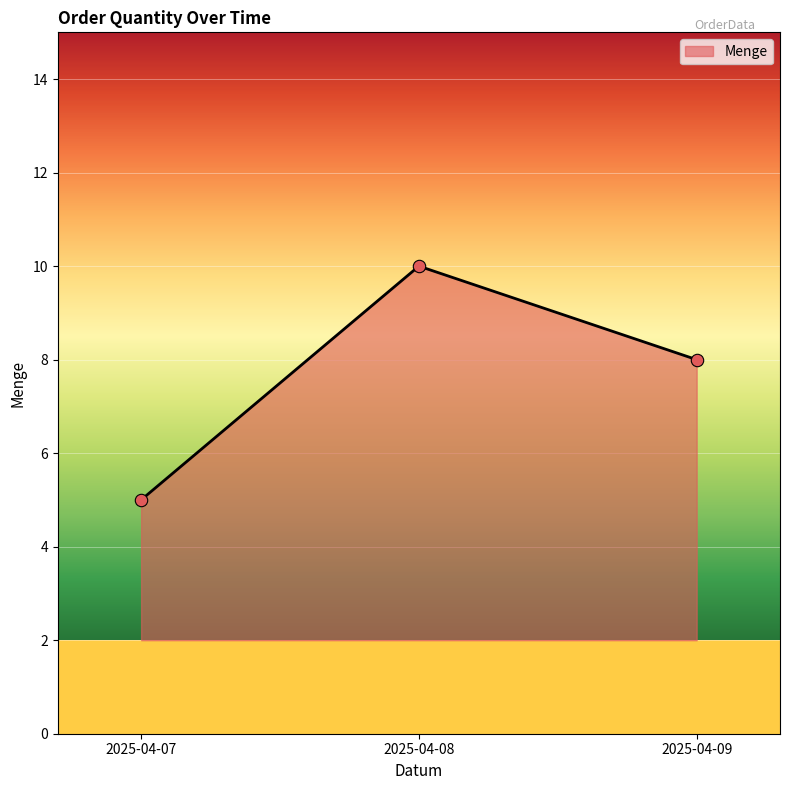

Which has a higher value, 2025-04-07 or 2025-04-08?

2025-04-08